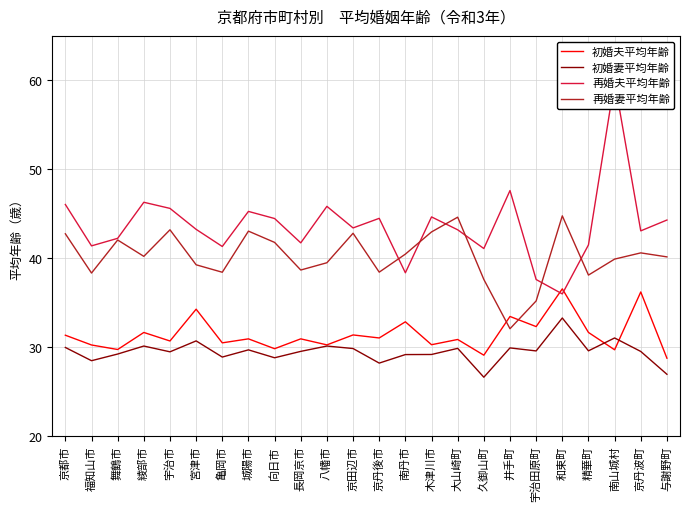

Rank the series by their maximum value, from lowest to highest.

初婚妻平均年齢, 初婚夫平均年齢, 再婚妻平均年齢, 再婚夫平均年齢